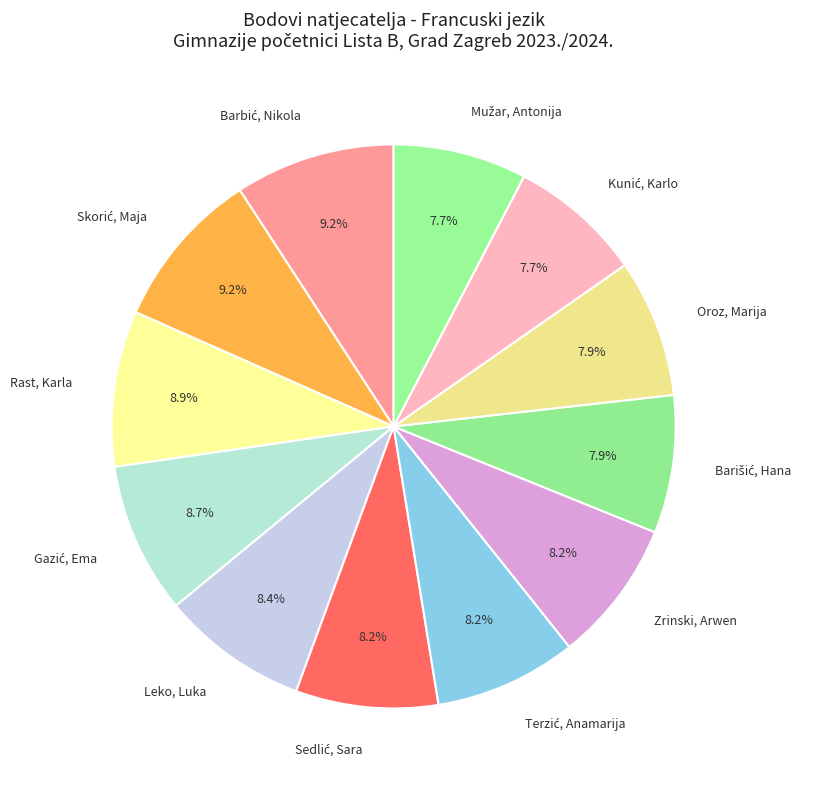

Is there any slice that represents more than half of the pie?

No